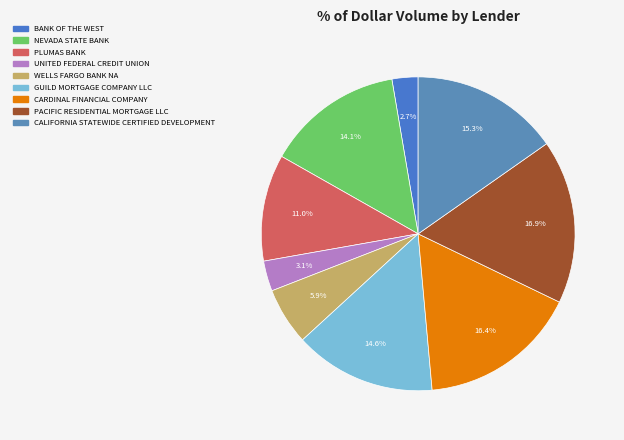

How many slices are in this pie chart?

9